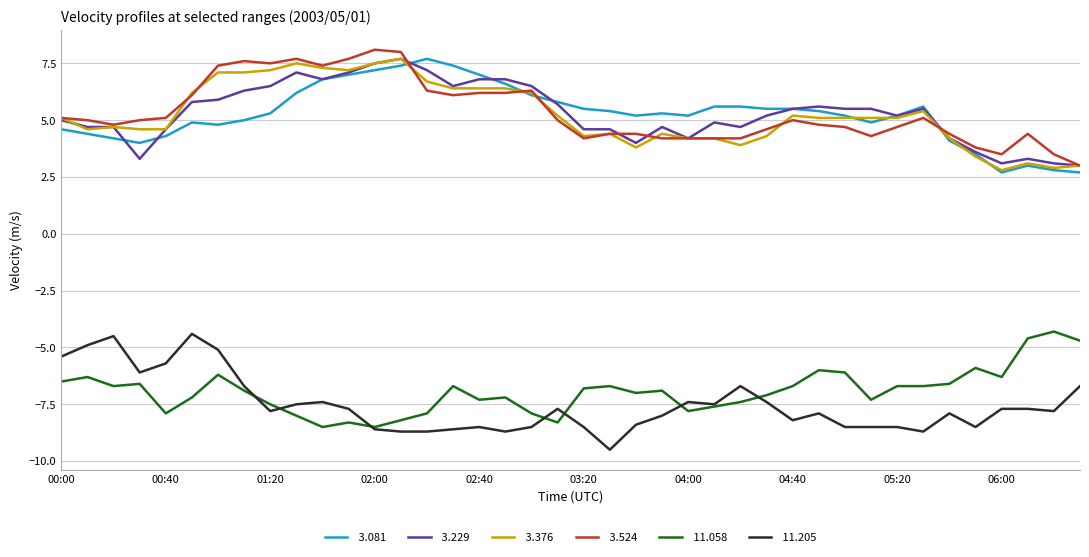

What is the greatest value displayed?

8.1